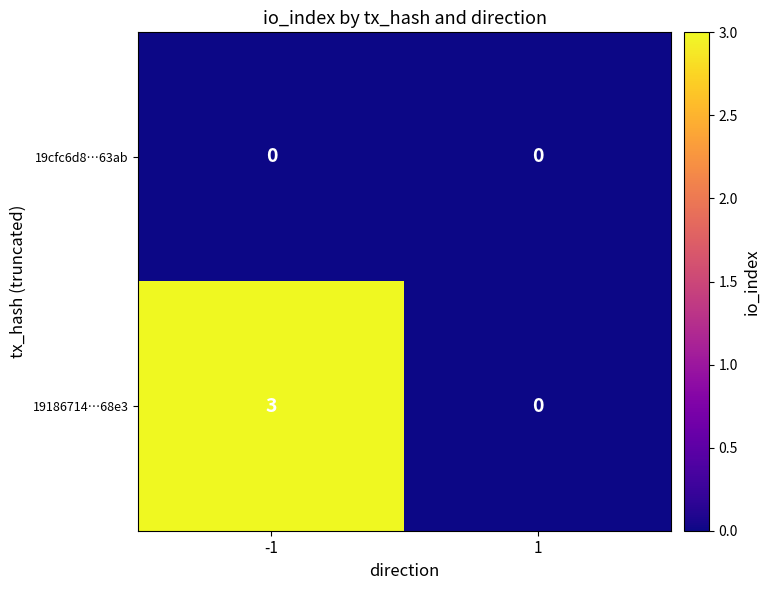

True or false: 19cfc6d8…63ab has a value of 0 at 1.

True